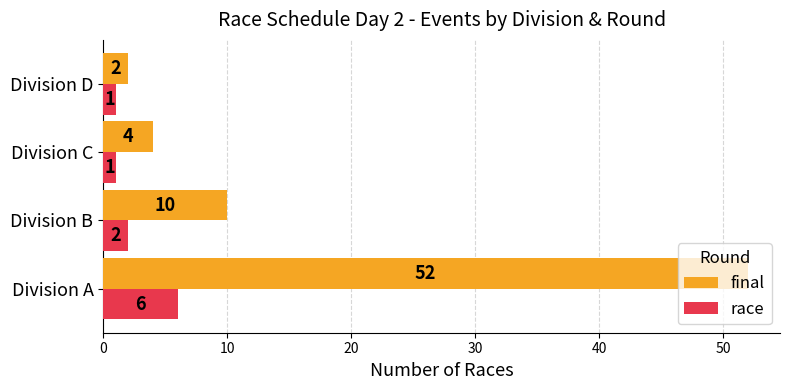

At which label is race closest to 3?

Division B